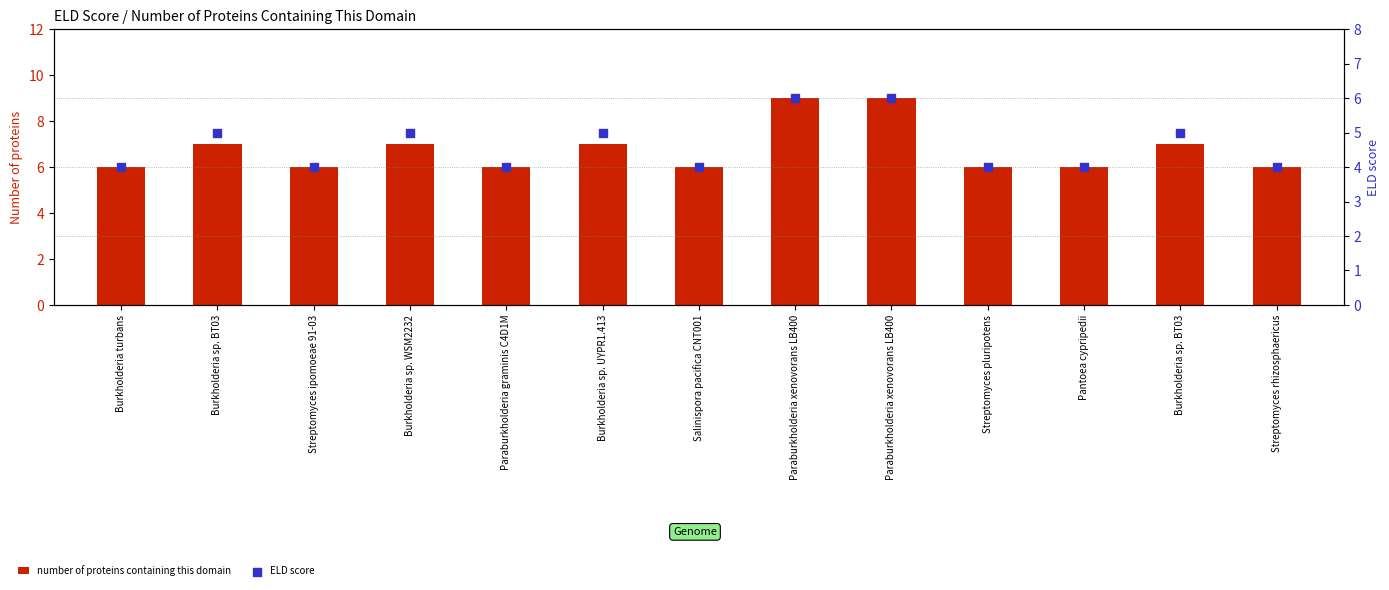

Which series contains the lowest Y value?

ELD score